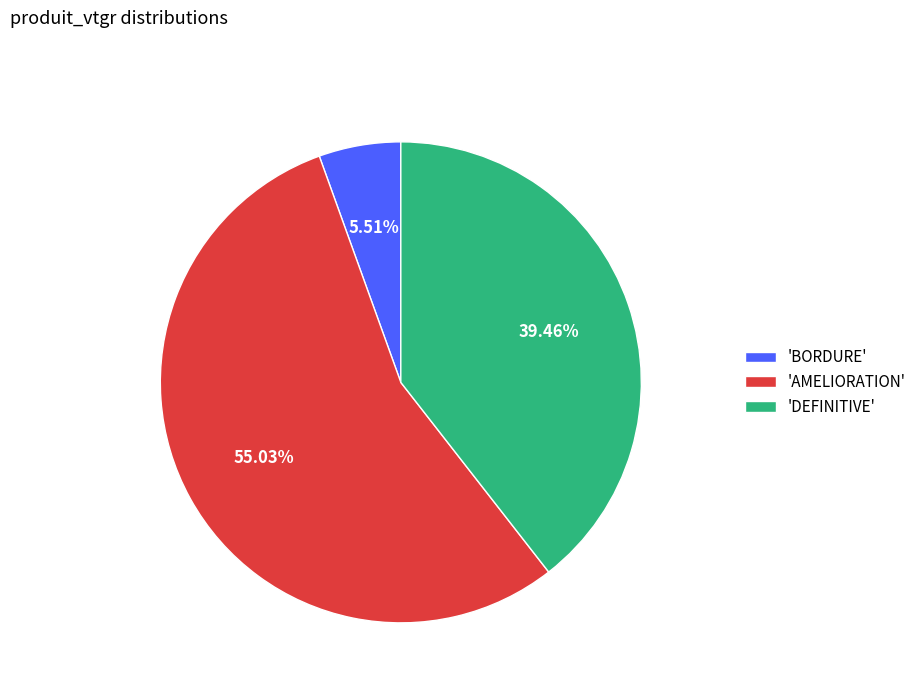

Is there any slice that represents more than half of the pie?

Yes